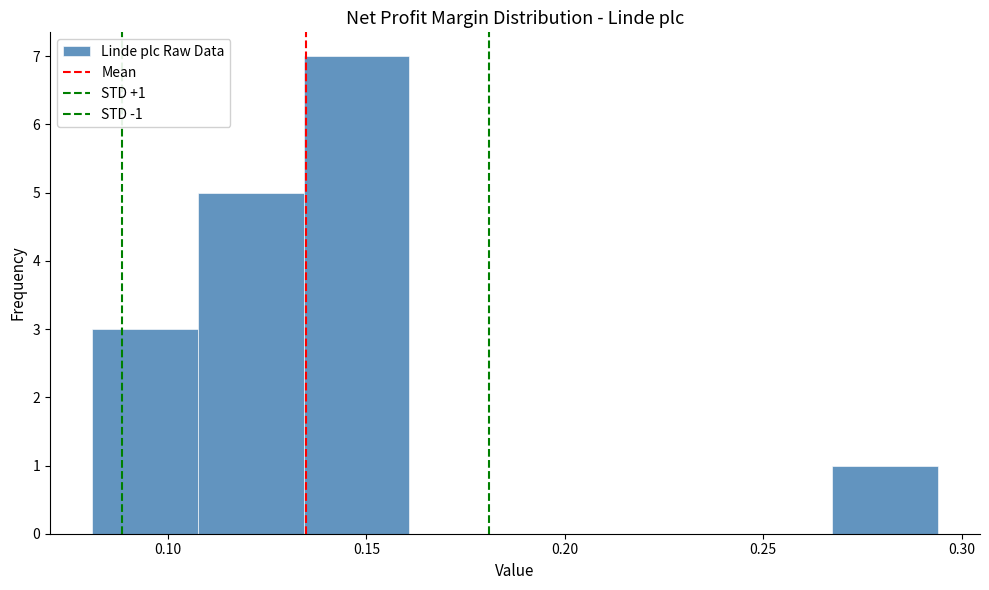

Over which range of the x-axis is the bar tallest?

0.135 to 0.160